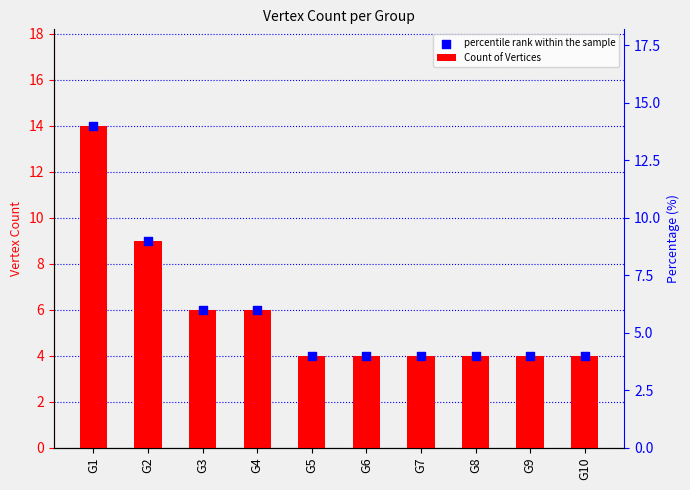

Is the value of Count of Vertices at G4 greater than the value of percentile rank within the sample at G5?

Yes